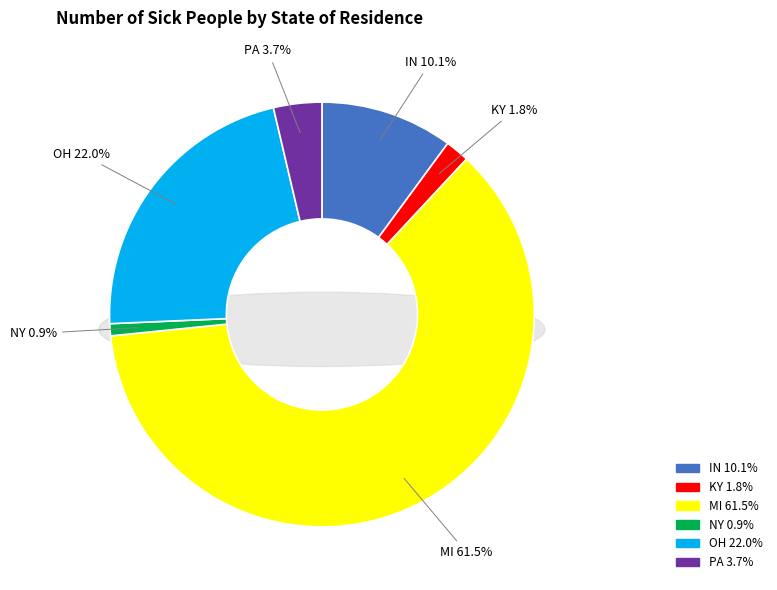

To the nearest percent, what percentage of the pie is IN?

10%